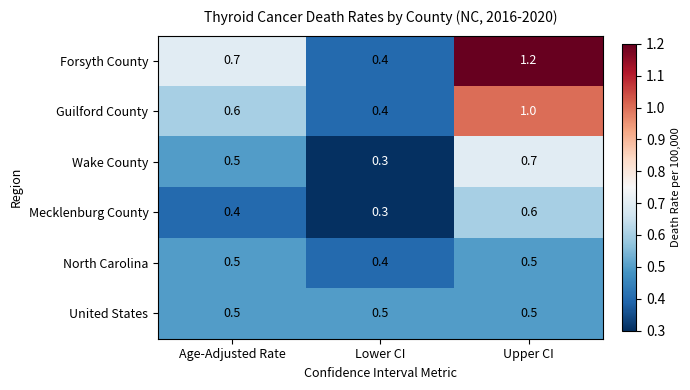

What is the difference between the highest and lowest values at Age-Adjusted Rate?

0.3